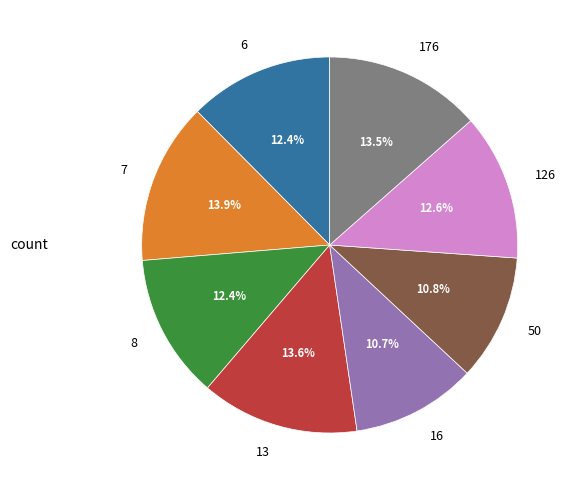

Is 126 the majority of the pie?

No